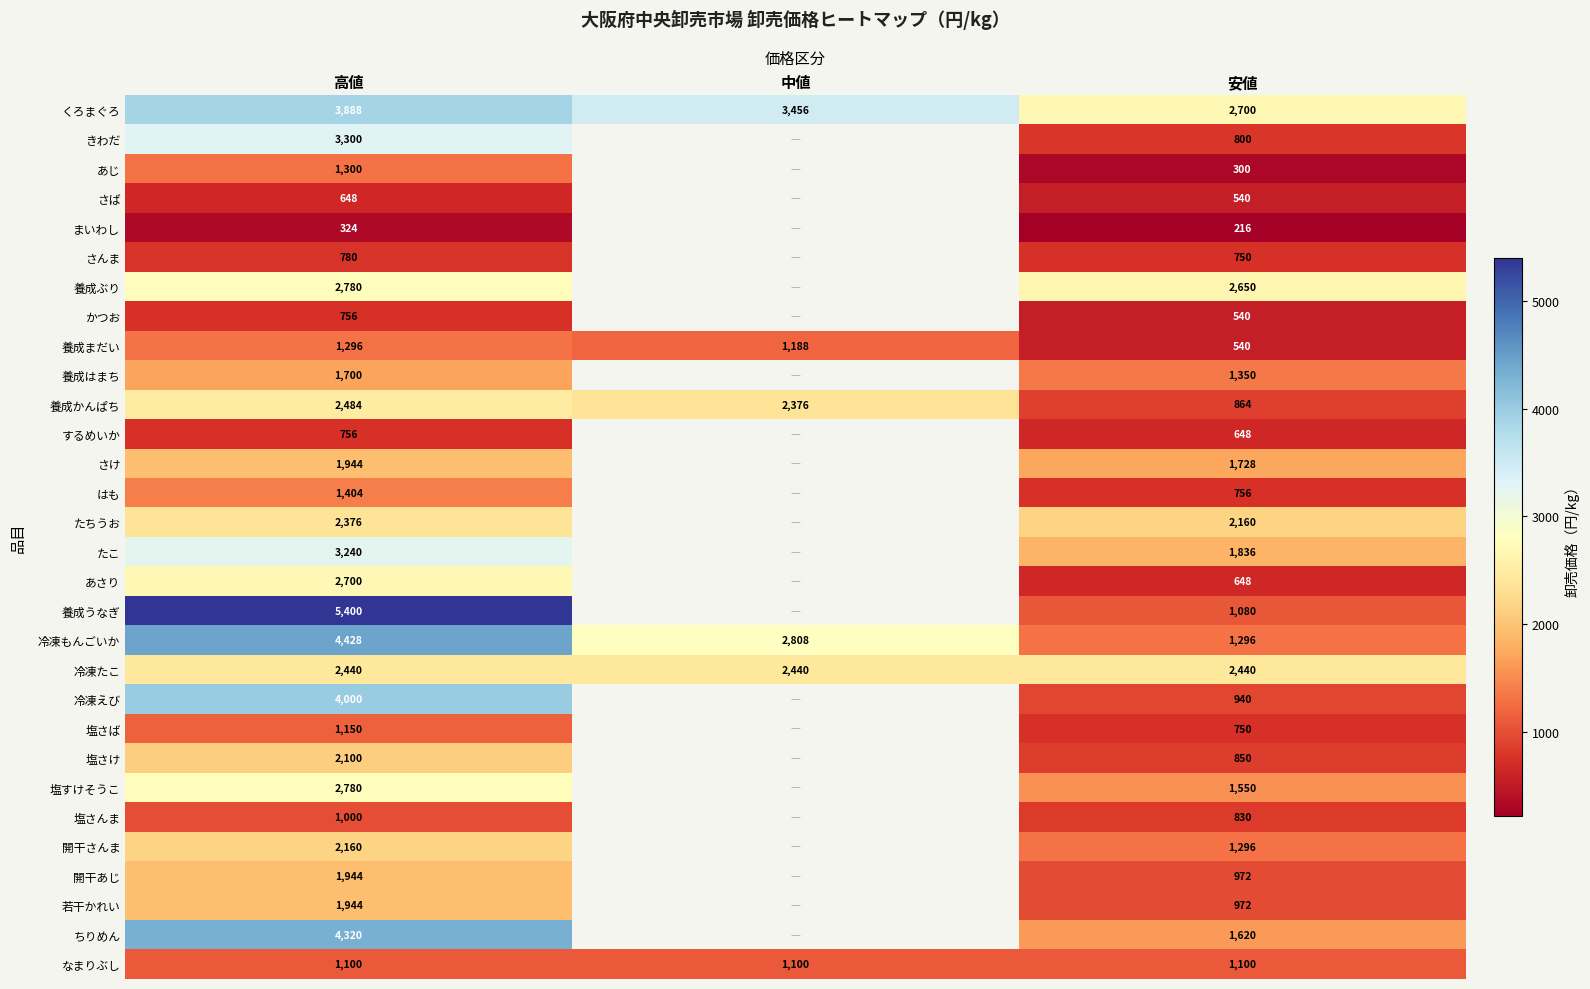

Between 高値 and 中値, which is larger?

高値